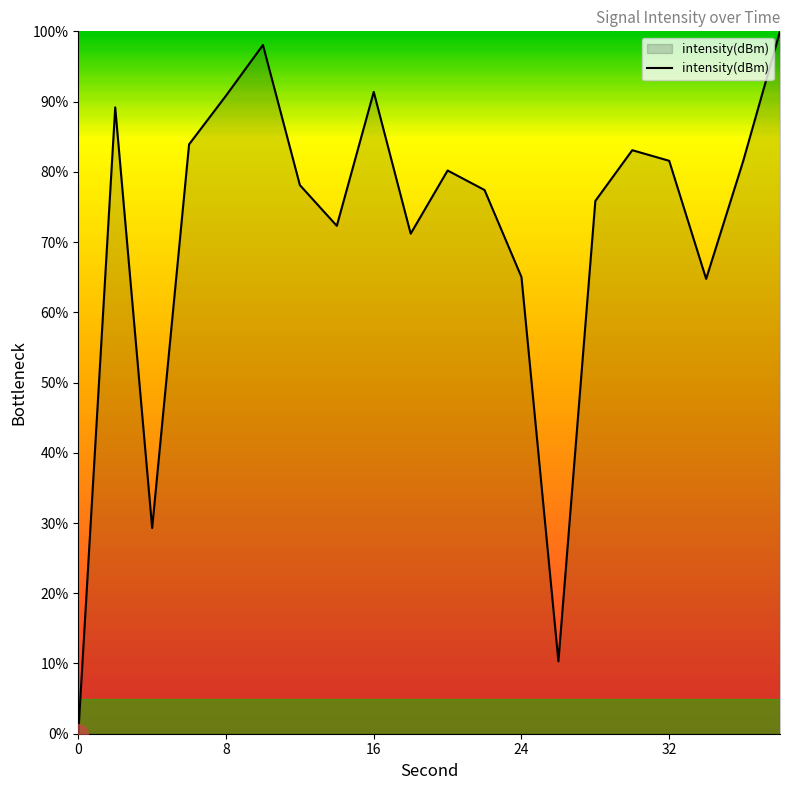

What is the difference between the maximum and minimum values?

100.0